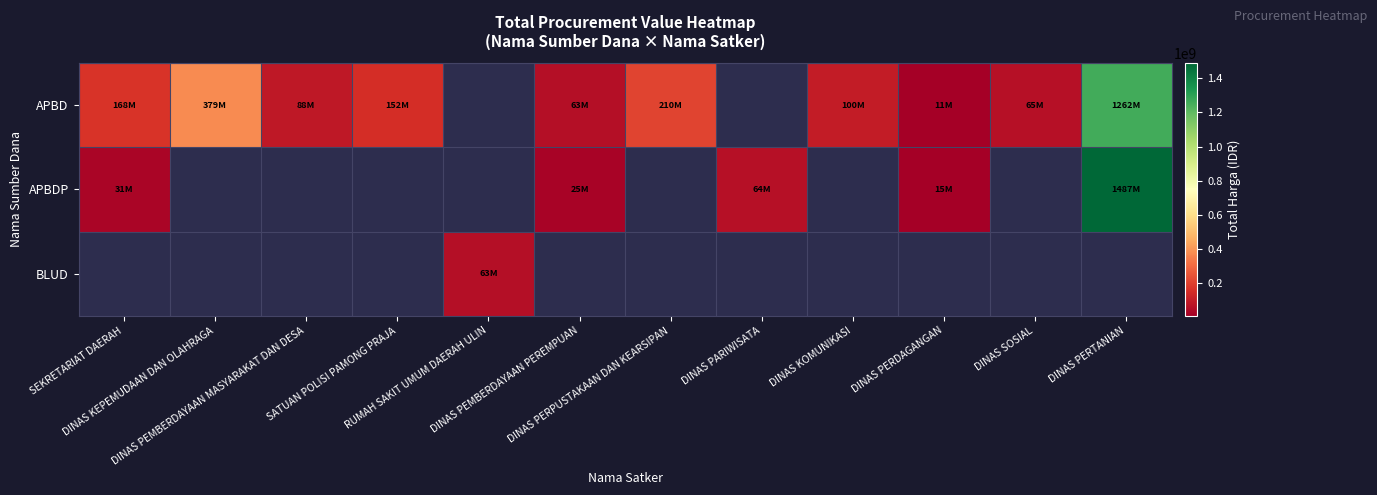

Read the APBD value at DINAS PEMBERDAYAAN MASYARAKAT DAN DESA.

87920000.0